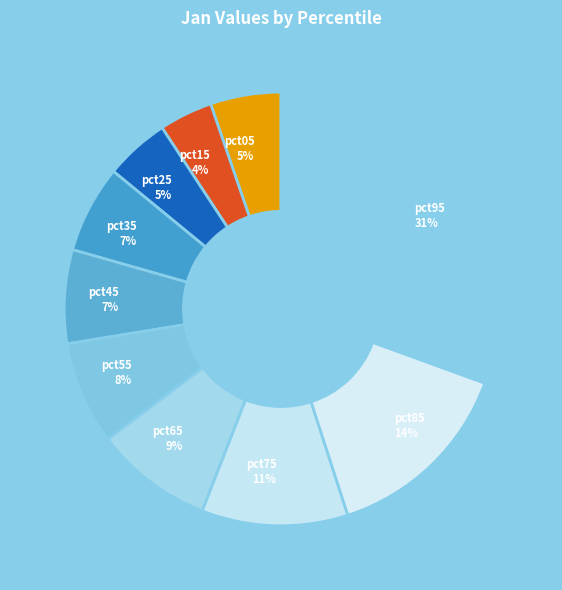

To the nearest percent, what portion does pct75 represent?

11%